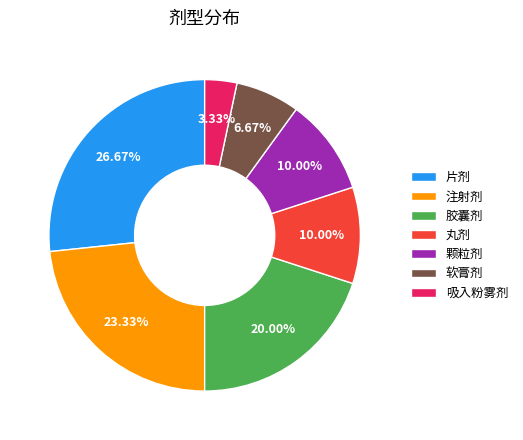

To the nearest percent, what is the combined percentage of 片剂 and 丸剂?

37%